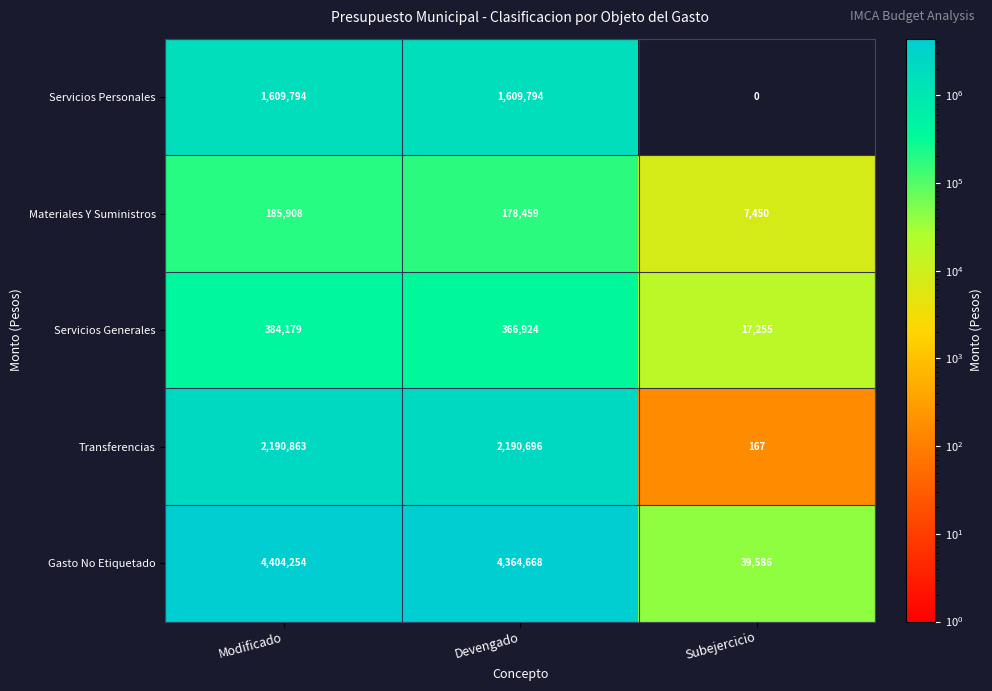

At which label does Servicios Generales first exceed 366924?

Modificado